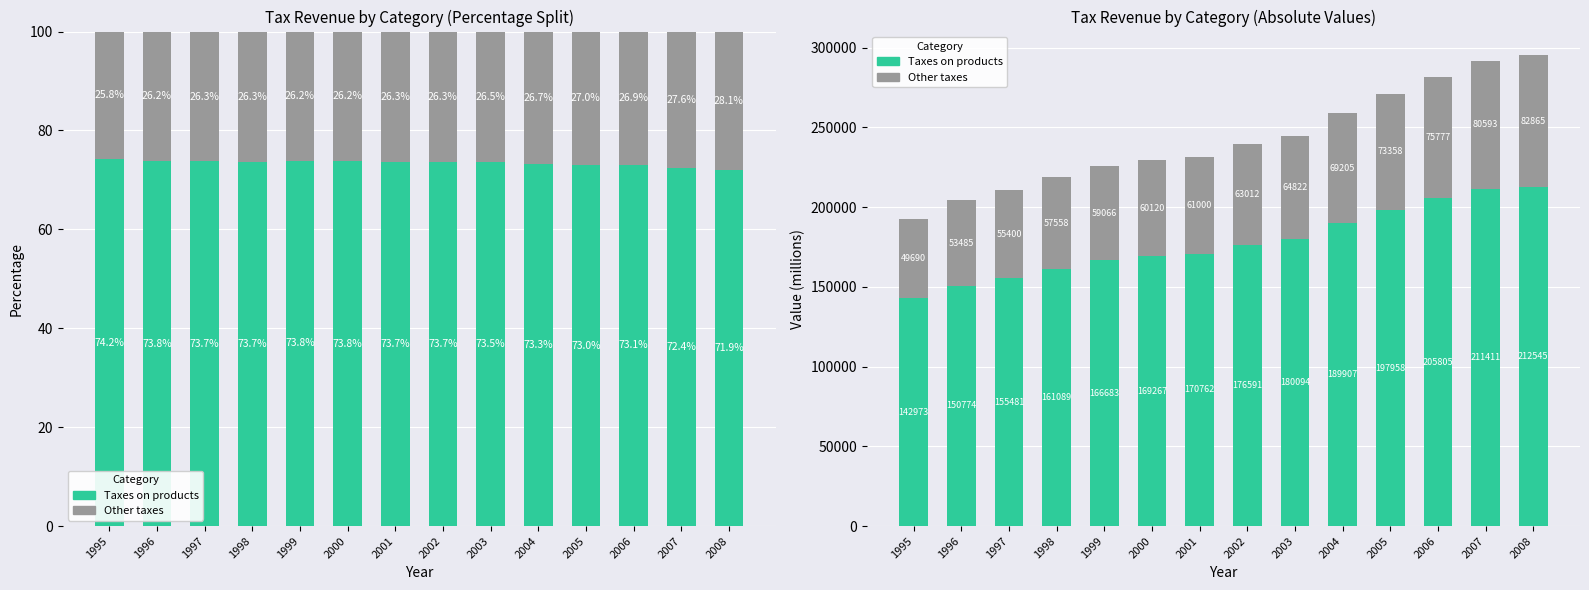

Reading left to right, list all the values displayed in this chart.

Taxes on products: 142973	150774	155481	161089	166683	169267	170762	176591	180094	189907	197958	205805	211411	212545
Other taxes: 49690	53485	55400	57558	59066	60120	61000	63012	64822	69205	73358	75777	80593	82865